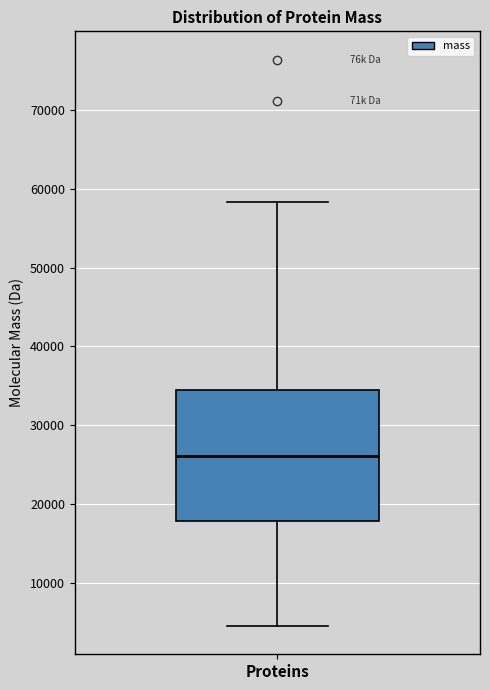

Transcribe this box plot: give where the median line is, the range the box spans, and where the two whiskers end, as read against the y-axis. The values are not printed on the chart, so give them approximately, as read against the axis.

median 26000, box 18000 to 34000, whiskers 5000 to 58000